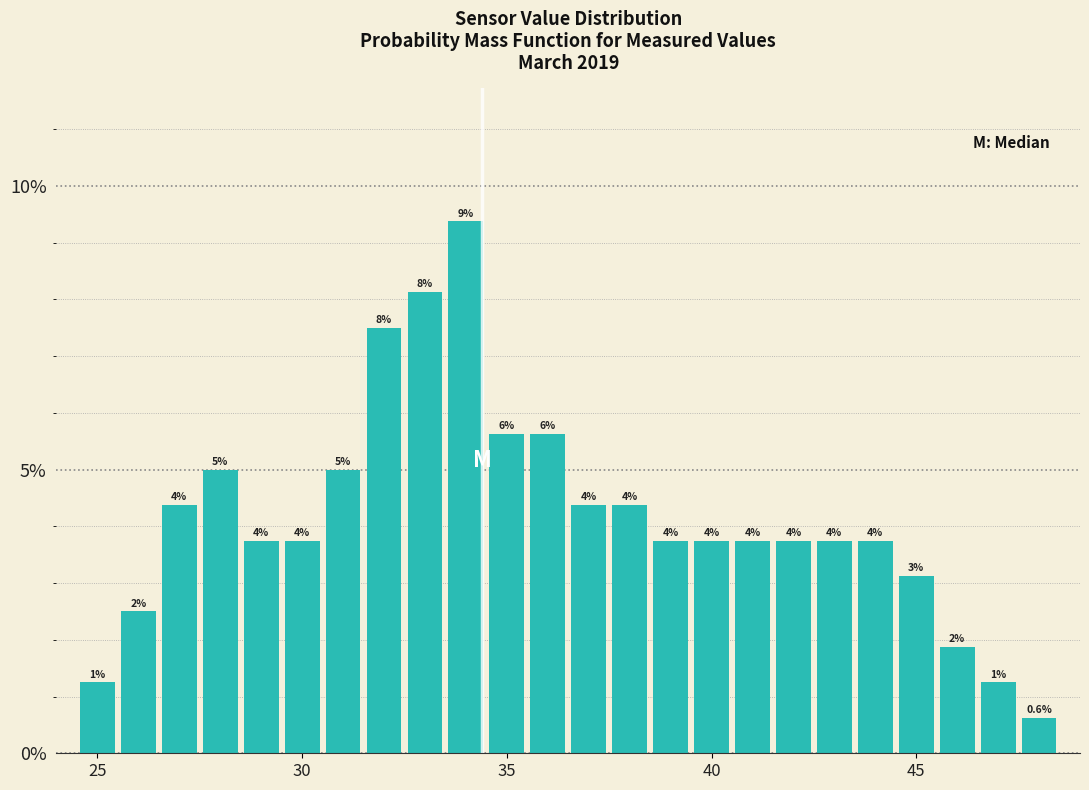

Read against the x-axis, roughly where is the centre of the tallest bar?

34.0